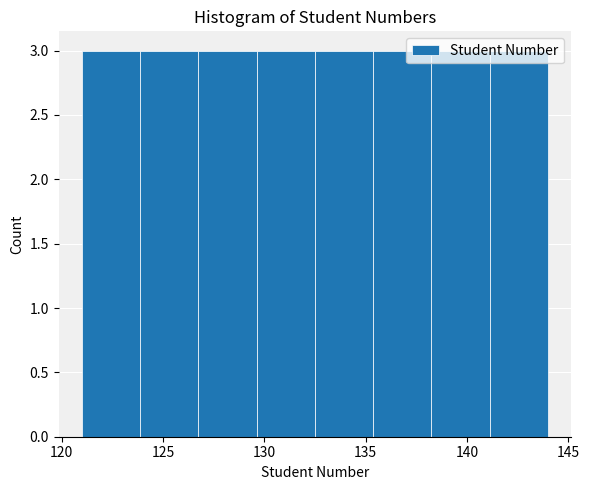

How tall is the bar that spans 141.0 to 144.0 on the x-axis? Neither the bar edges nor the heights are printed on the chart, so give them approximately, as read against the axes.

3